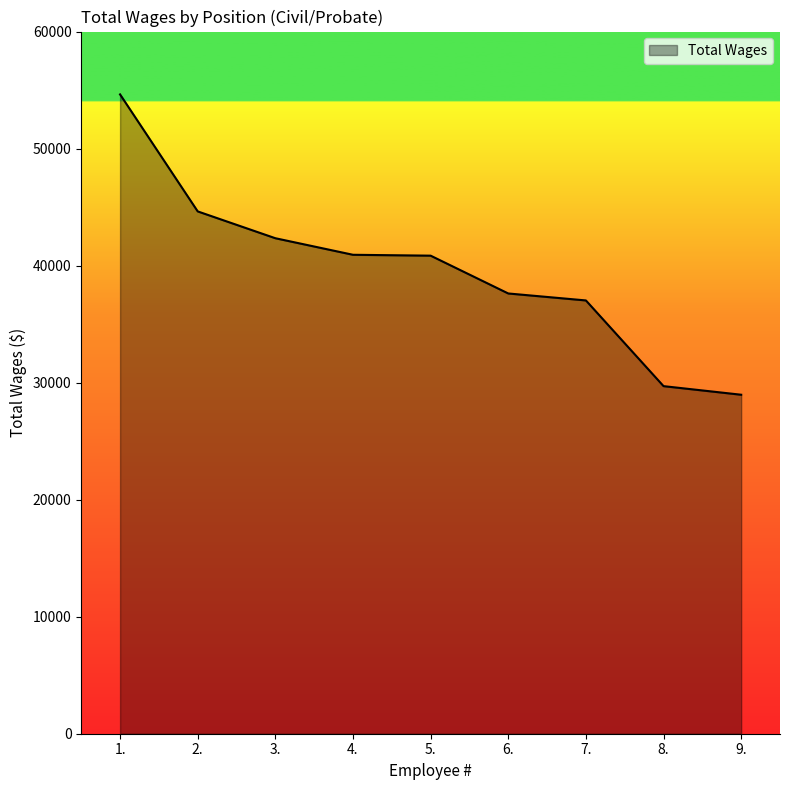

What is the approximate value at 5., to the nearest 50?

40850